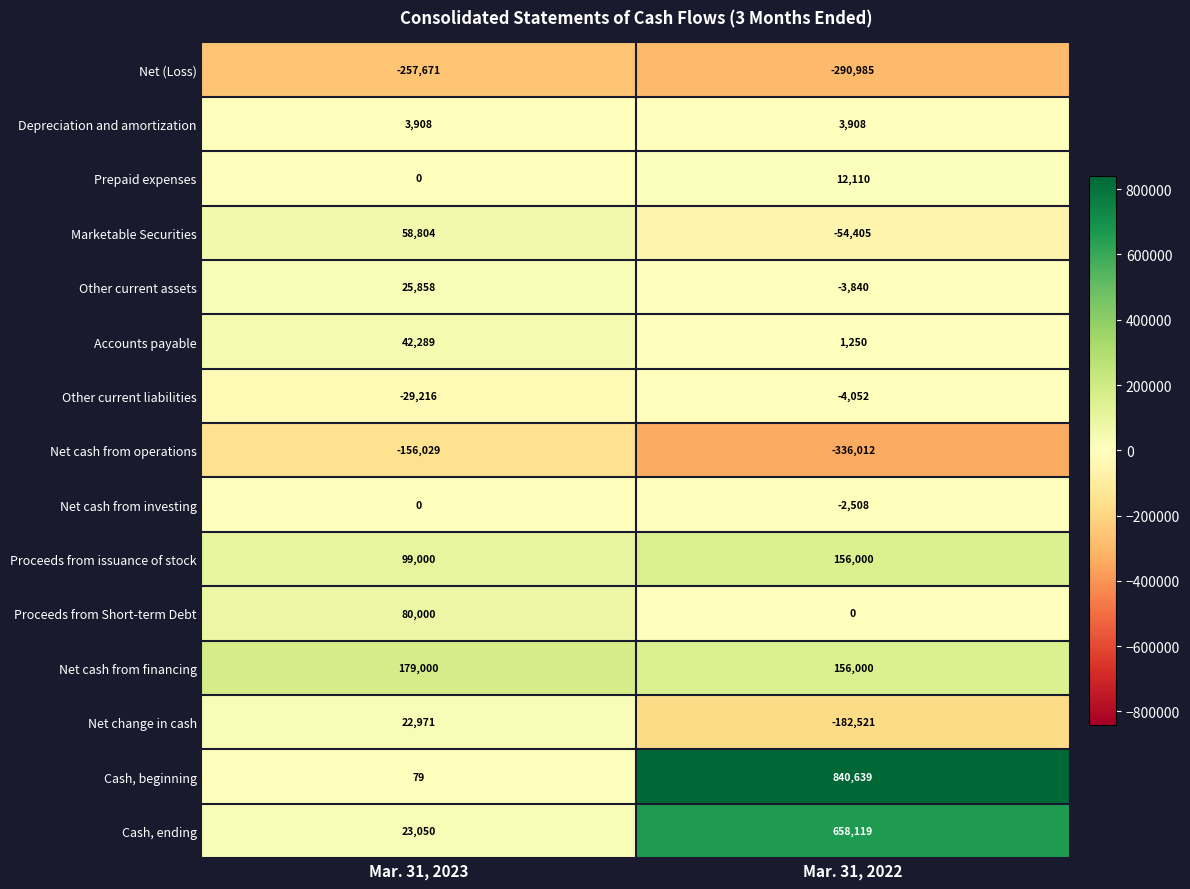

At which category is the sum across all series the highest?

Mar. 31, 2022